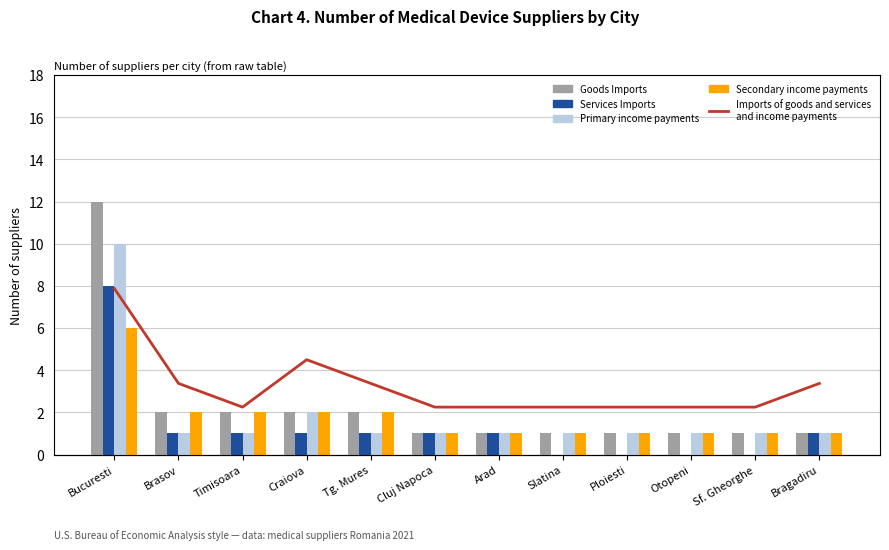

Rank the categories by Imports of goods and services
and income payments value from highest to lowest.

Bucuresti, Craiova, Brasov, Tg. Mures, Bragadiru, Timisoara, Cluj Napoca, Arad, Slatina, Ploiesti, Otopeni, Sf. Gheorghe